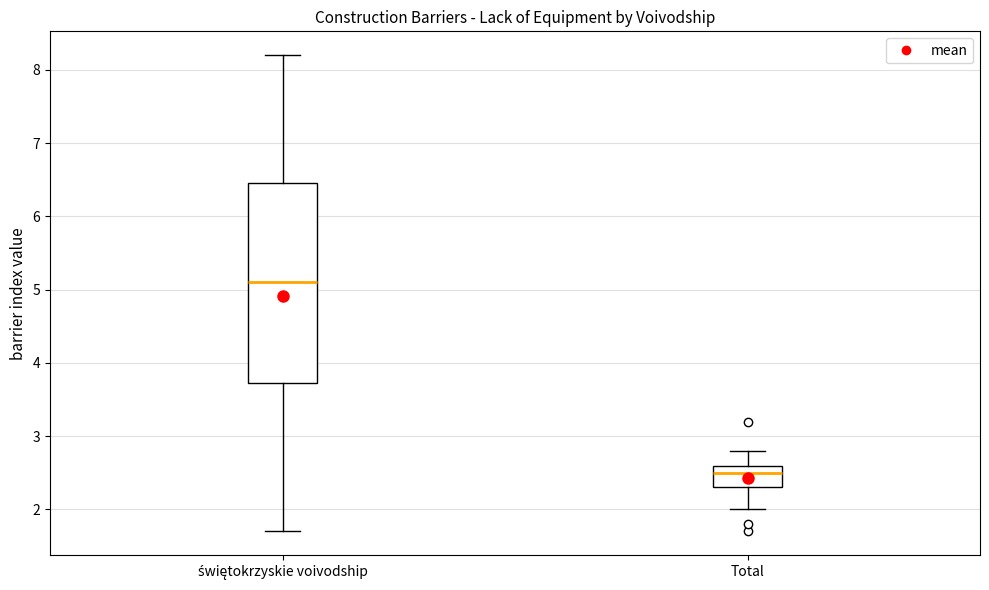

Reading left to right, transcribe this box plot: for each box, give where its median line is, the range the box spans, and where its two whiskers end, as read against the y-axis. The values are not printed on the chart, so give them approximately, as read against the axis.

świętokrzyskie voivodship: median 5.1, box 3.7 to 6.5, whiskers 1.7 to 8.2
Total: median 2.5, box 2.3 to 2.6, whiskers 2.0 to 2.8